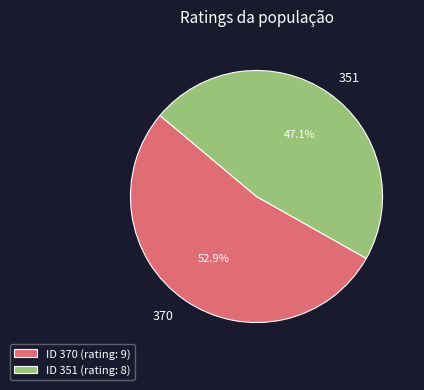

Rank the categories by value from highest to lowest.

370, 351